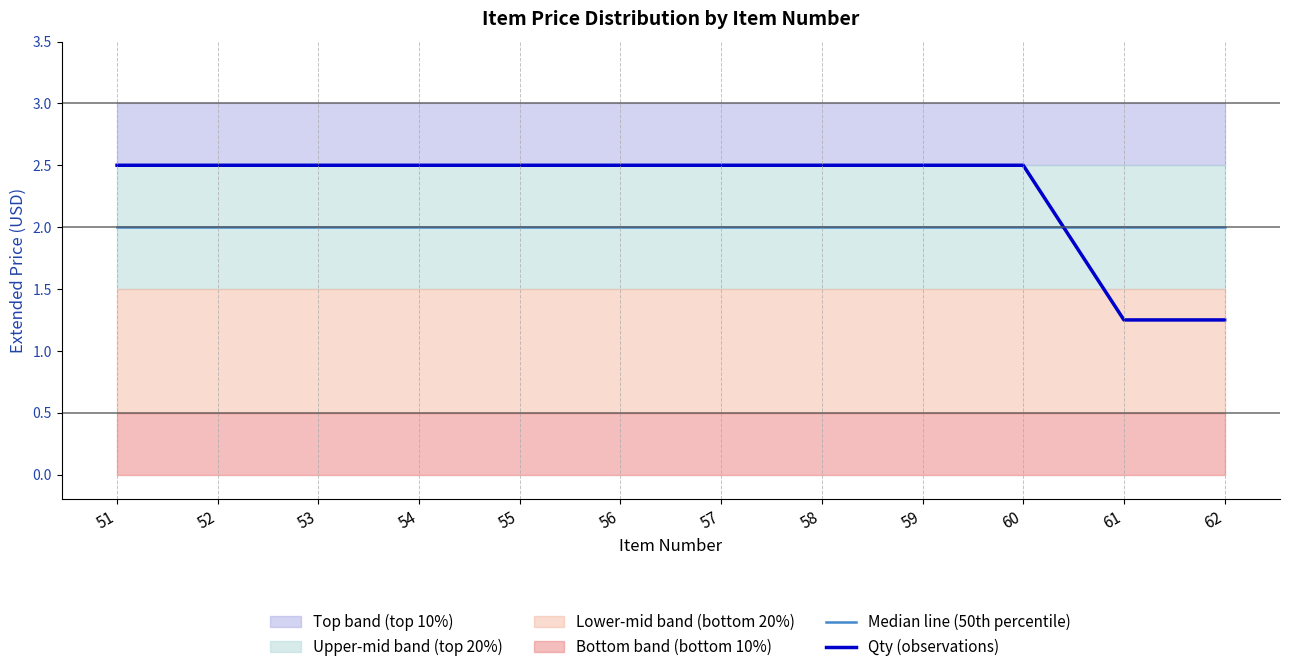

Reading left to right, transcribe all the data shown in this chart.

Median line (50th percentile): 51=2.0	52=2.0	53=2.0	54=2.0	55=2.0	56=2.0	57=2.0	58=2.0	59=2.0	60=2.0	61=2.0	62=2.0
Qty (observations): 51=2.5	52=2.5	53=2.5	54=2.5	55=2.5	56=2.5	57=2.5	58=2.5	59=2.5	60=2.5	61=1.2	62=1.2